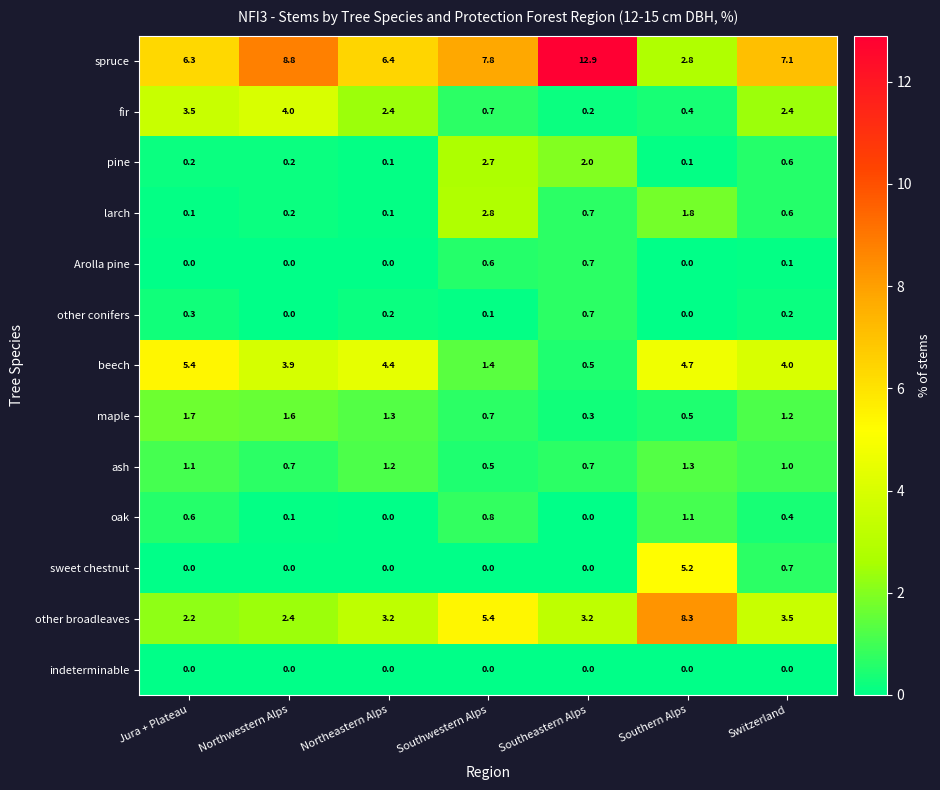

What is the sum of all maple values?

7.3